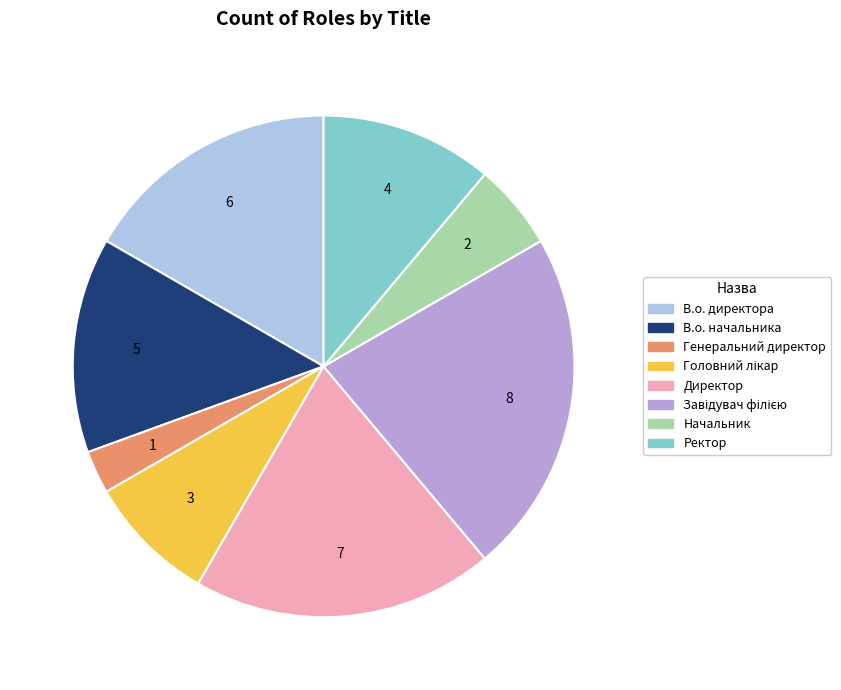

How many slices are in this pie chart?

8